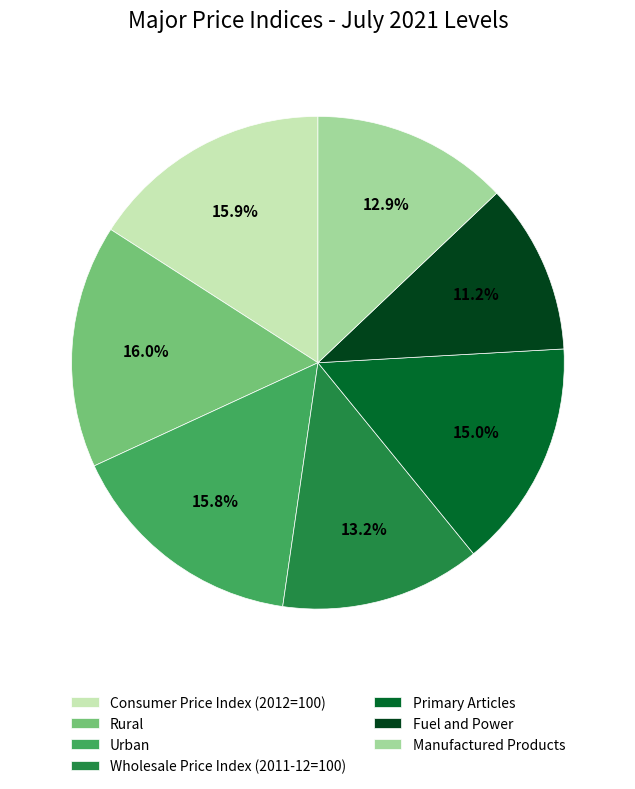

What is the total percentage of Fuel and Power and Urban?

27.0%